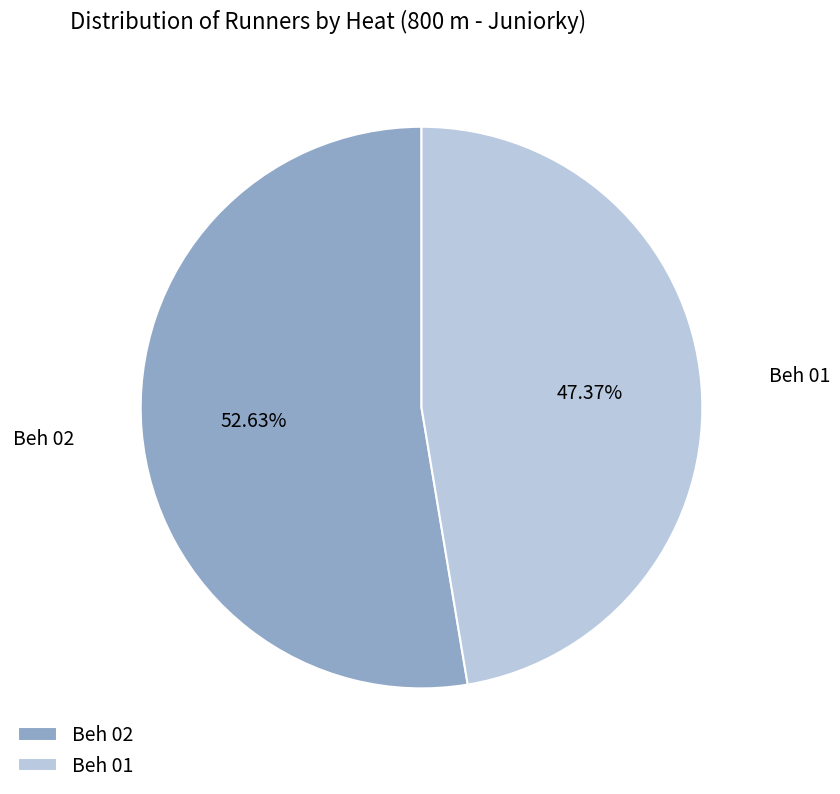

How much of the chart is everything except Beh 02?

47.4%